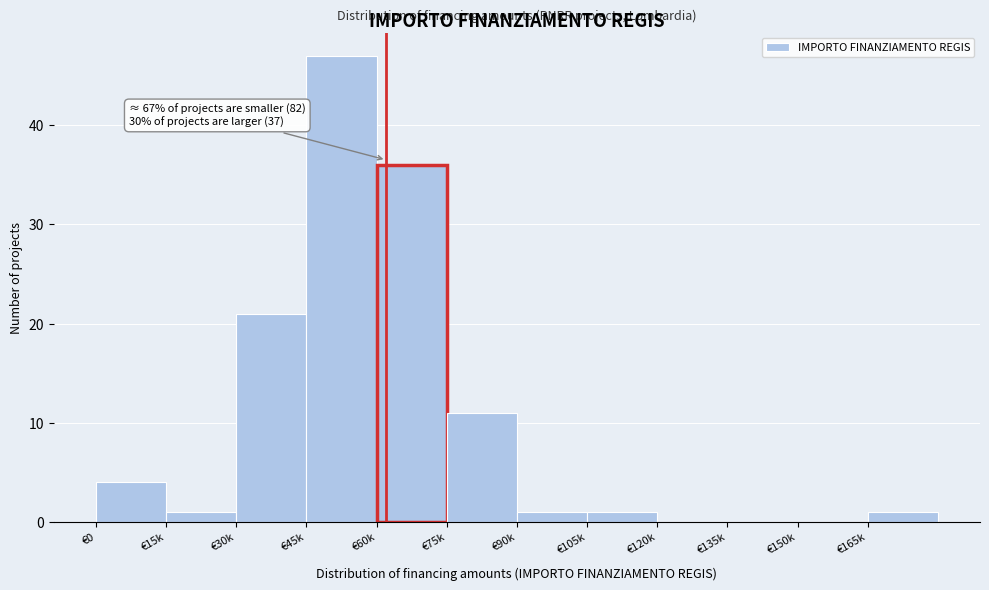

Reading left to right, extract all data points from this chart.

€0=4	€15k=1	€30k=21	€45k=47	€60k=36	€75k=11	€90k=1	€105k=1	€120k=0	€135k=0	€150k=0	€165k=1